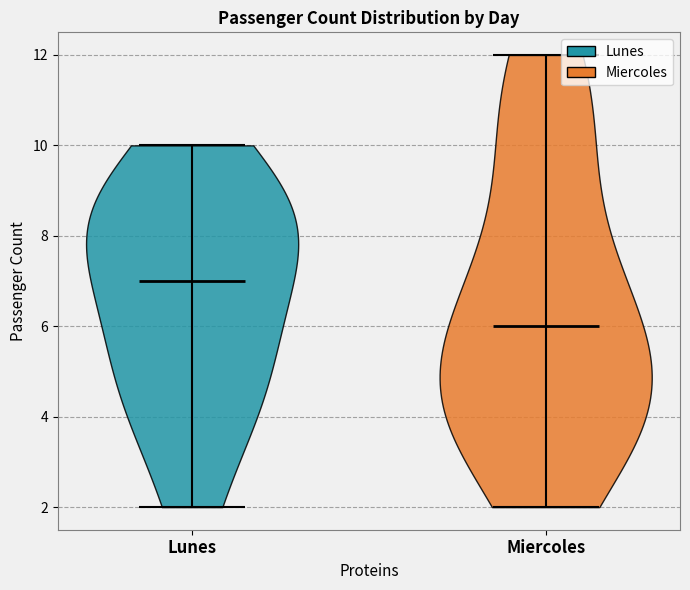

Reading left to right, read every violin against the y-axis: where its median line is, and the lowest and highest points it reaches. The values are not printed on the chart, so give them approximately, as read against the axis.

Lunes: median line 7, lowest point 2, highest point 10
Miercoles: median line 6, lowest point 2, highest point 12